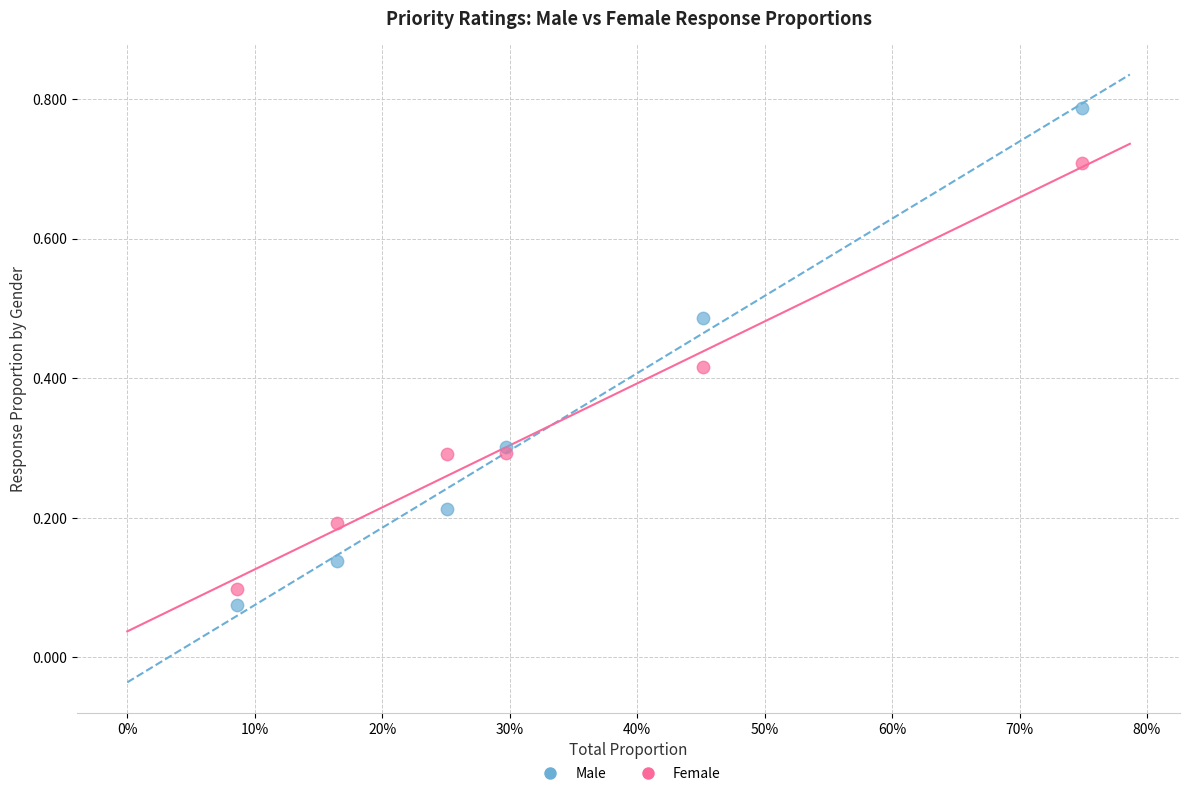

Which series has the largest Y range (max minus min)?

Male